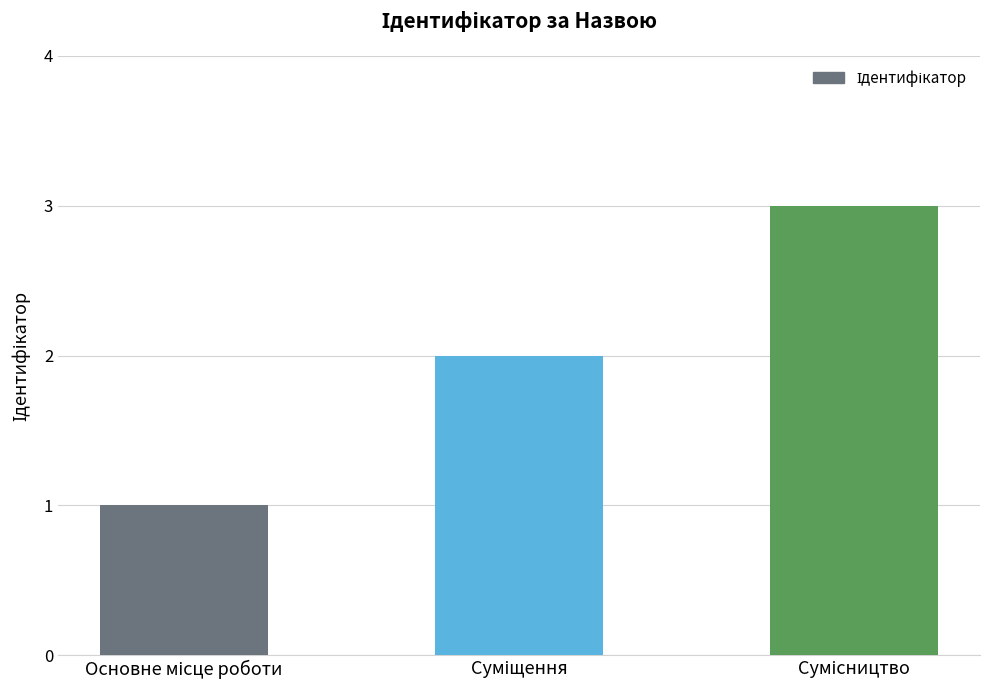

Are the bars grouped side by side (vs. stacked)?

No